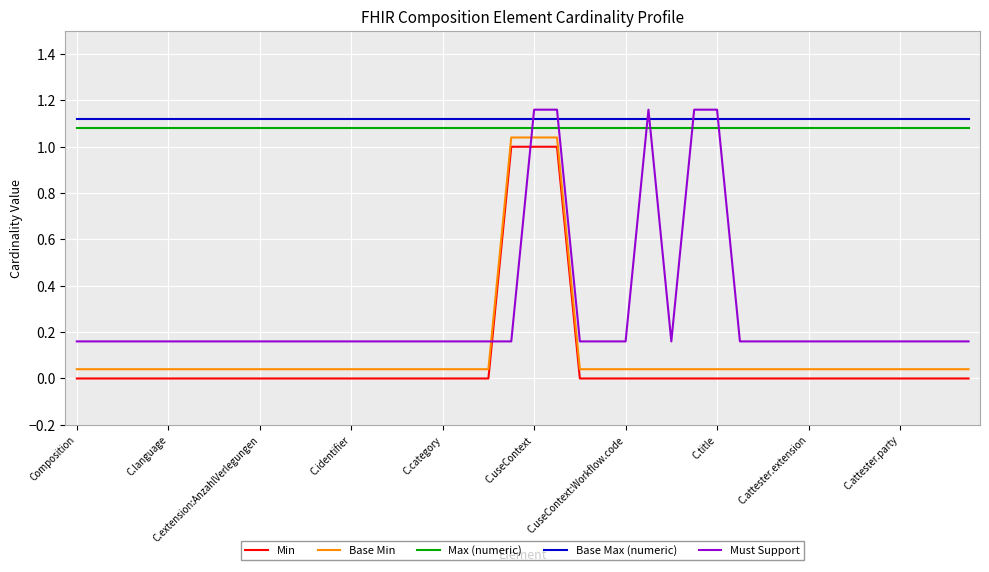

True or false: Min and Max (numeric) cross at least once.

False